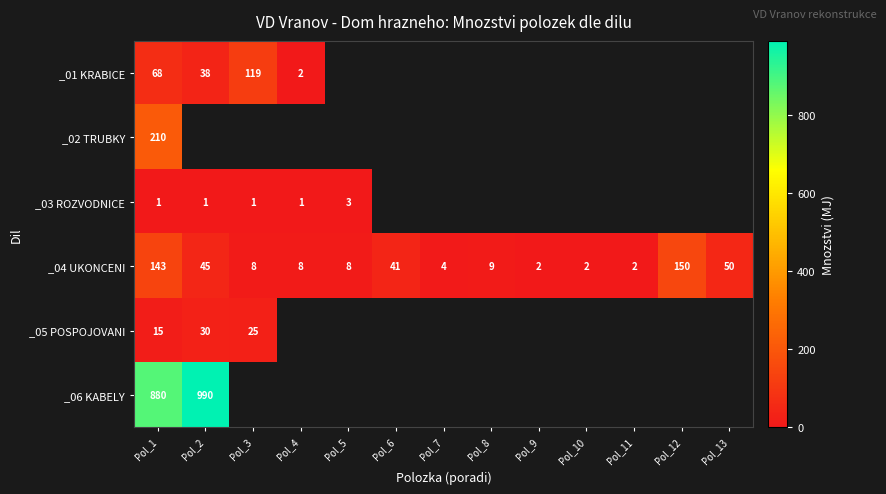

What is the highest value of the _04 UKONCENI series?

150